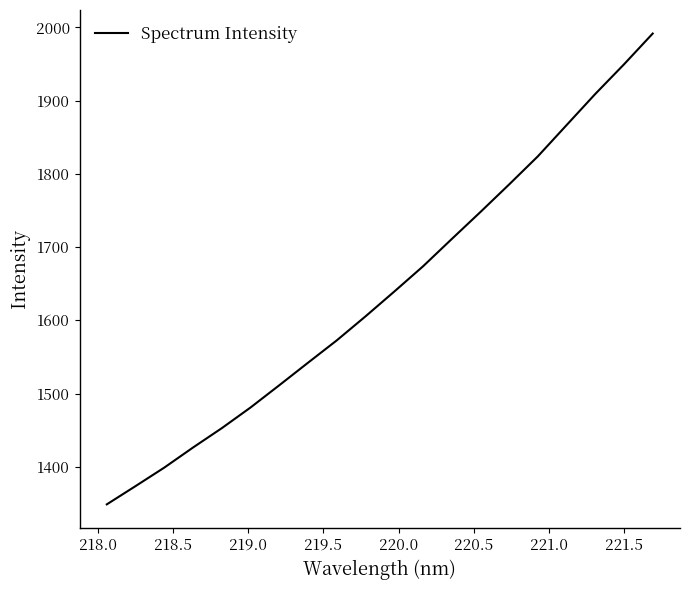

What is the maximum value shown in the chart?

1991.7